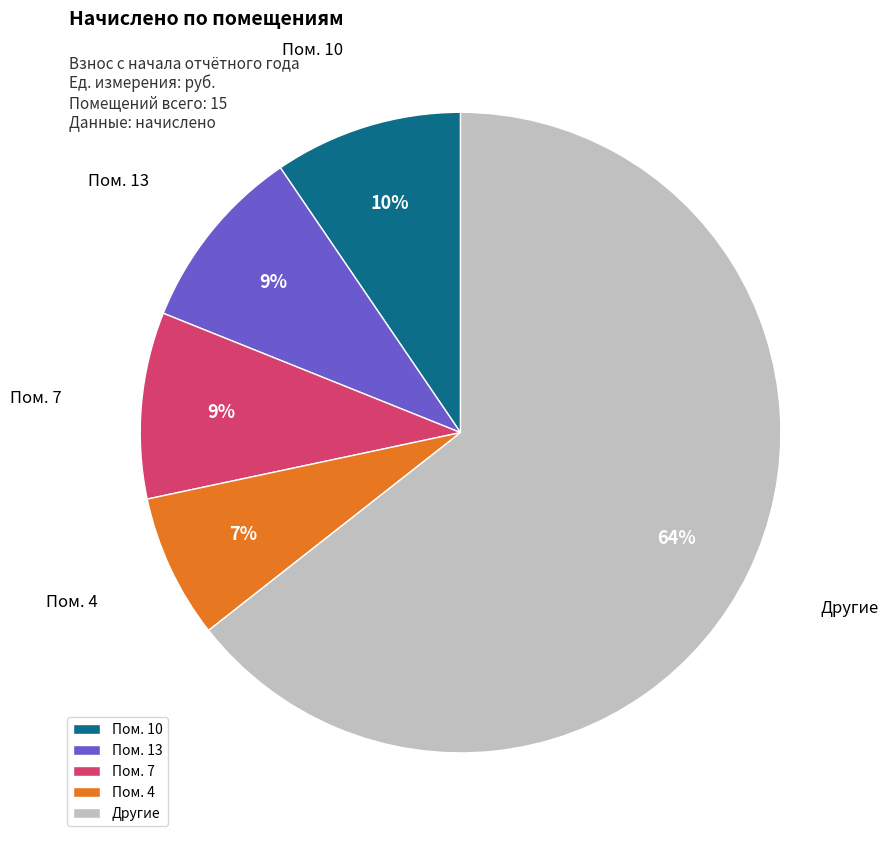

How many segments does this pie chart have?

5